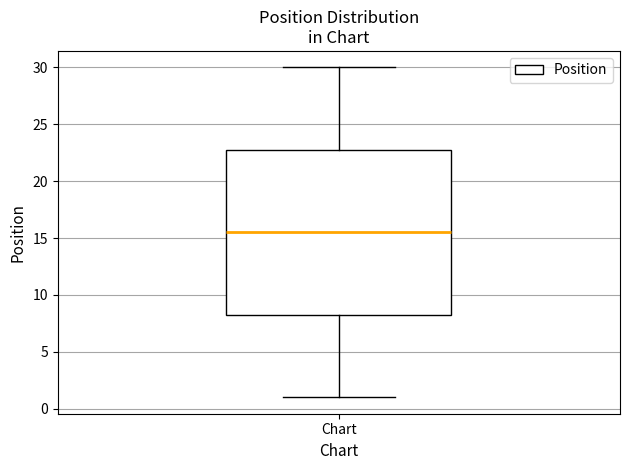

Transcribe this box plot: give where the median line is, the range the box spans, and where the two whiskers end, as read against the y-axis. The values are not printed on the chart, so give them approximately, as read against the axis.

median 15.5, box 8.5 to 23.0, whiskers 1.0 to 30.0